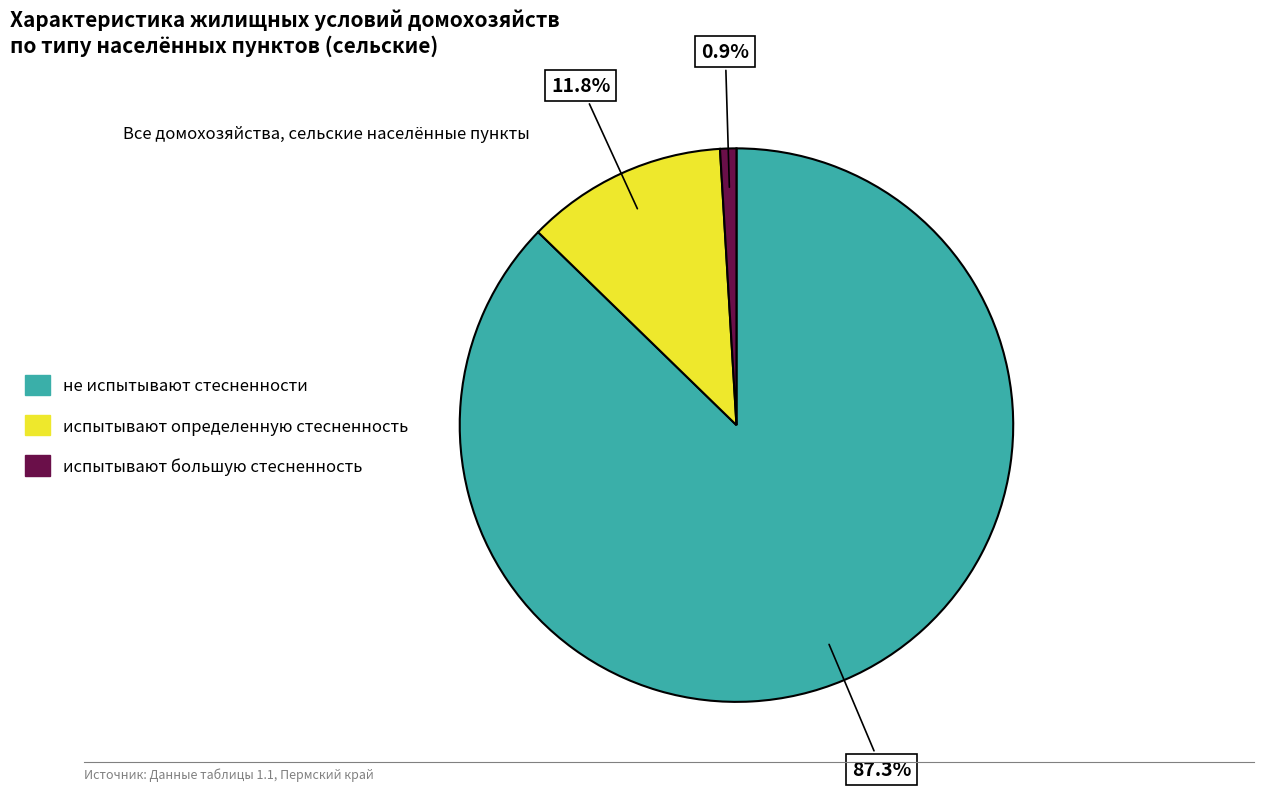

Does any single category account for the majority?

Yes